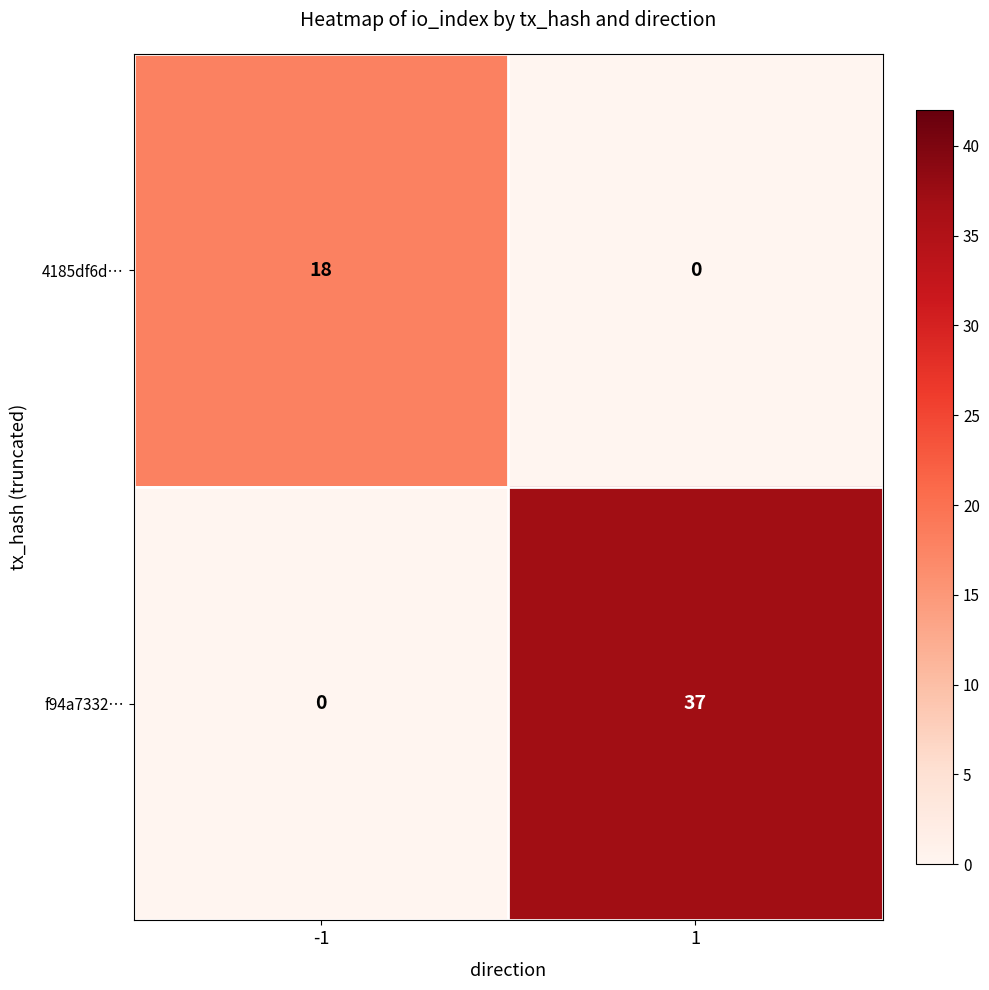

What is the spread (max minus min) of values at -1?

18